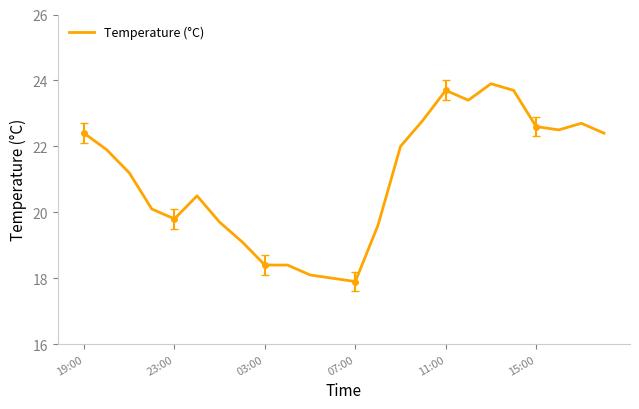

The value at 15 is 29.7. True or false?

False